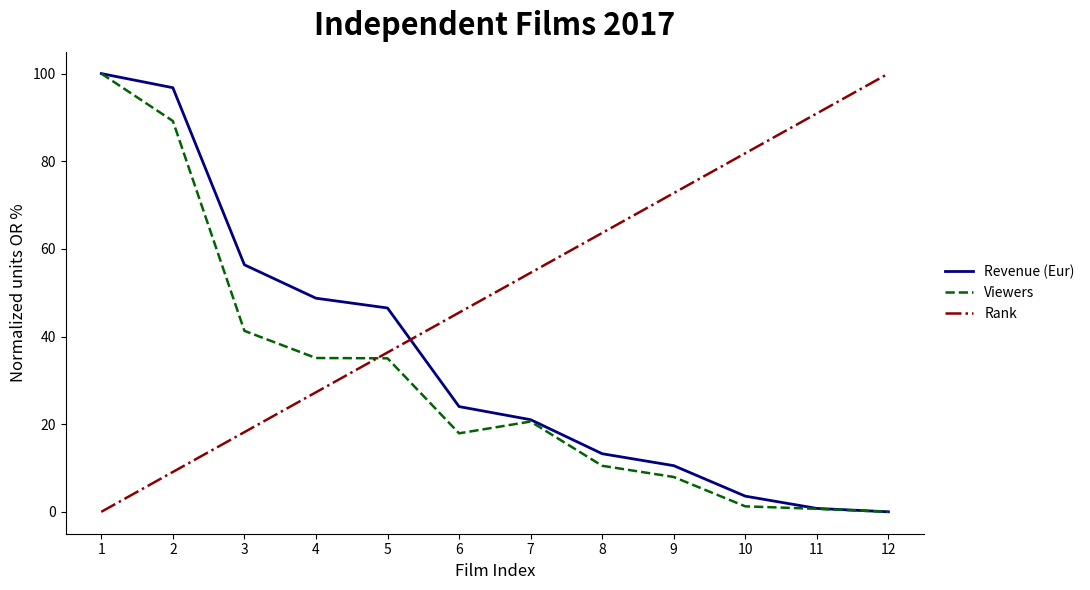

The value of Viewers at 1 is 174.3. True or false?

False